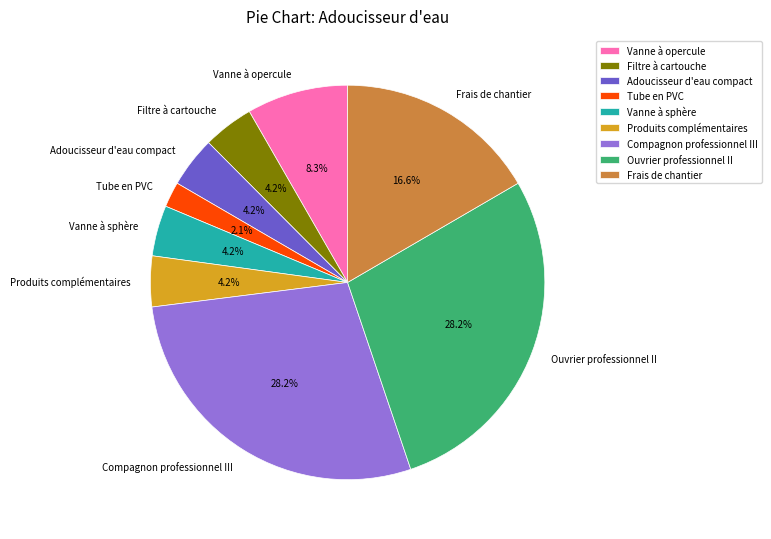

Is Compagnon professionnel III the majority of the pie?

No